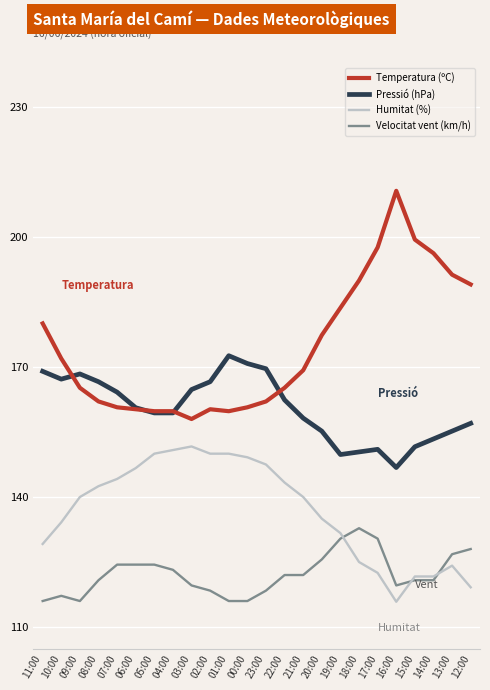

What is the maximum value for Pressió (hPa)?

172.6